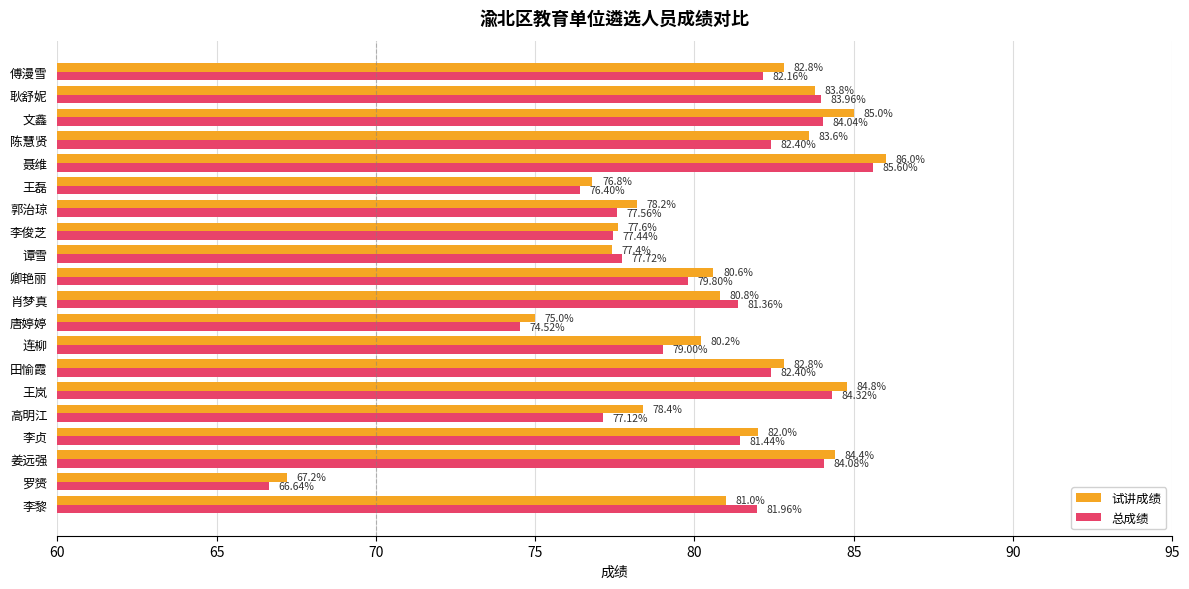

At how many categories does at least one series exceed 69?

19